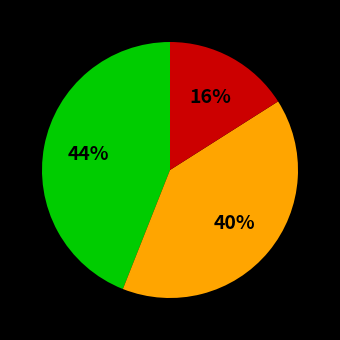

To the nearest percent, what is the difference between the largest and smallest slice percentages?

28%